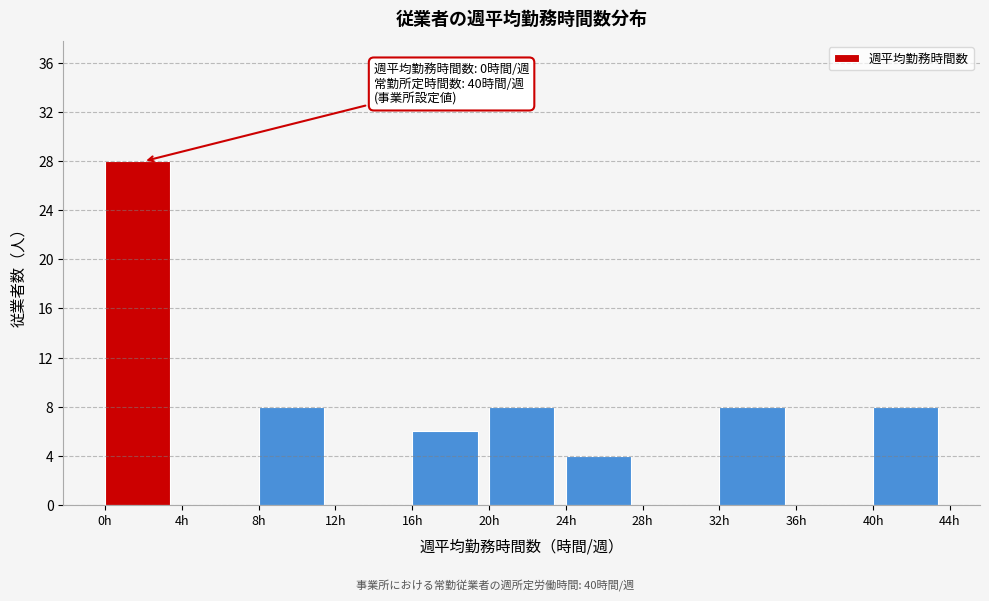

Over which range of the x-axis is the bar tallest?

0 to 4